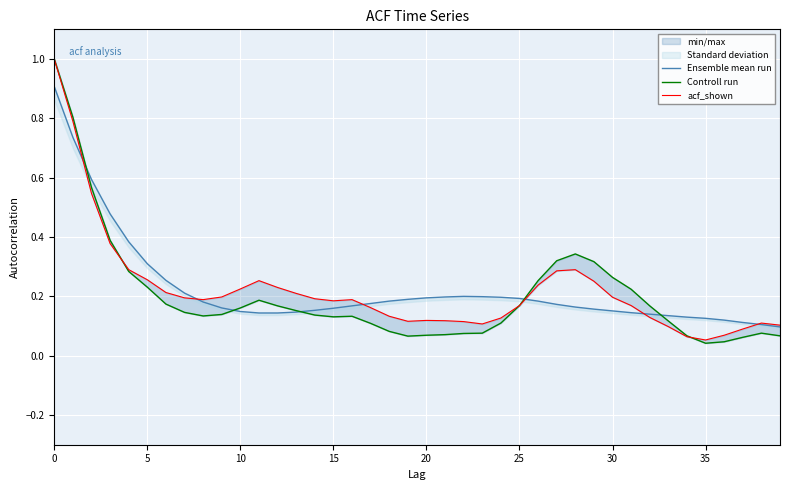

How many intersections are there between Ensemble mean run and Controll run?

5